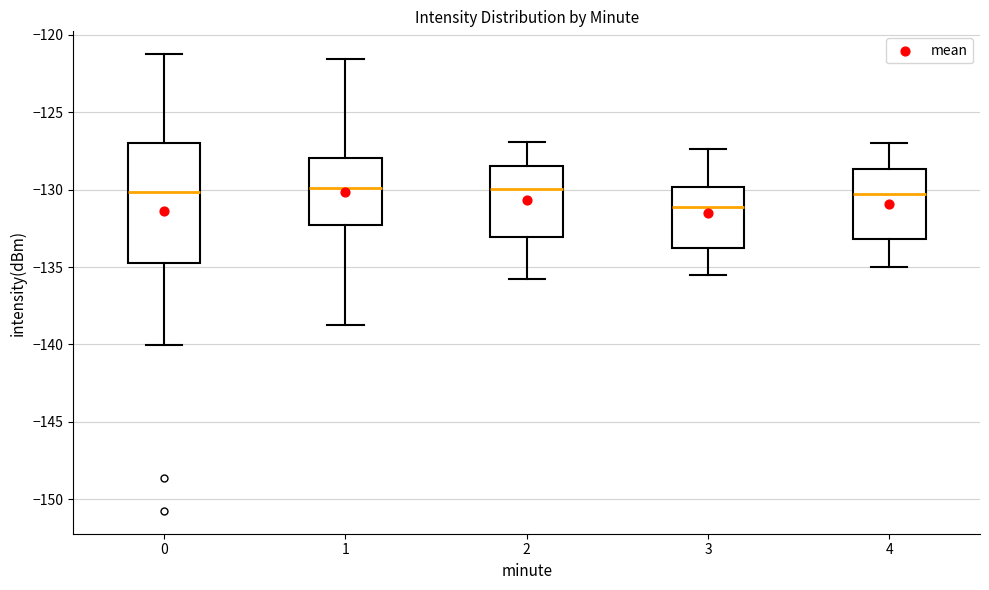

Comparing the boxes themselves (not the whiskers), which one is the tallest?

0